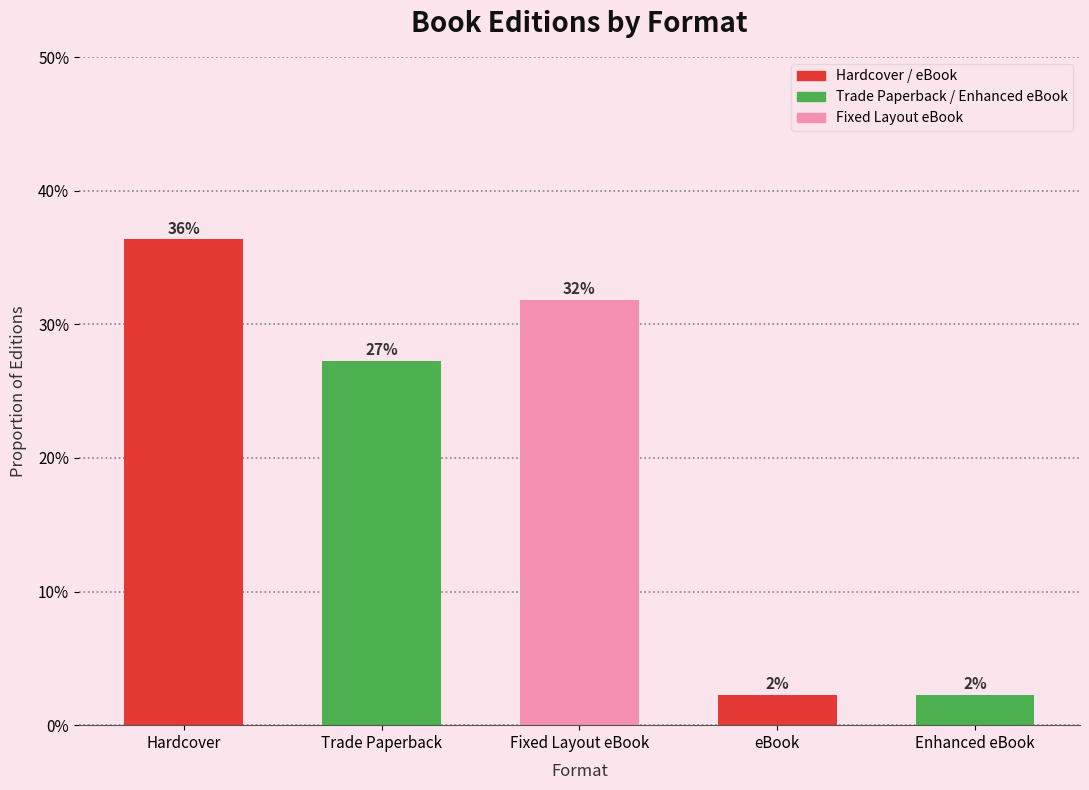

Between Fixed Layout eBook and Enhanced eBook, which is larger?

Fixed Layout eBook